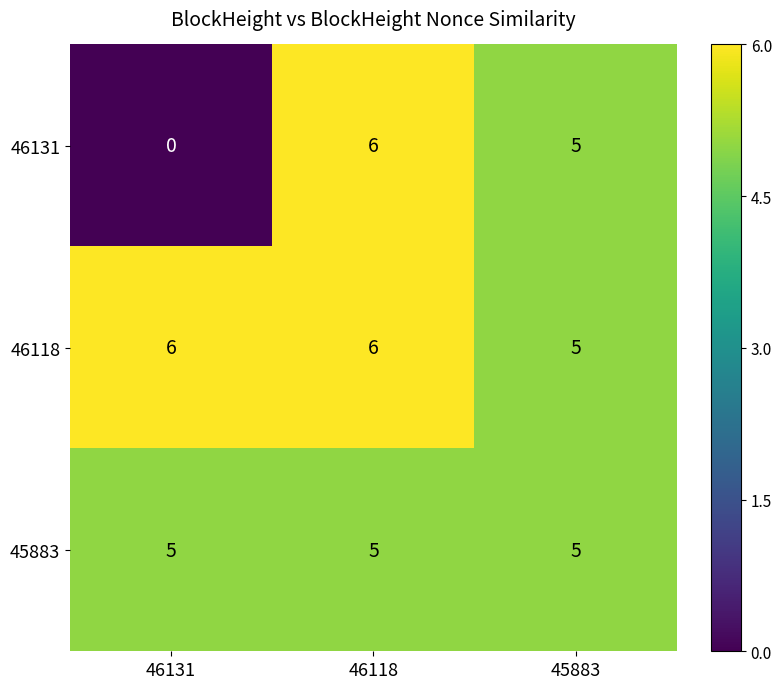

Which series has the largest range (max minus min)?

46131